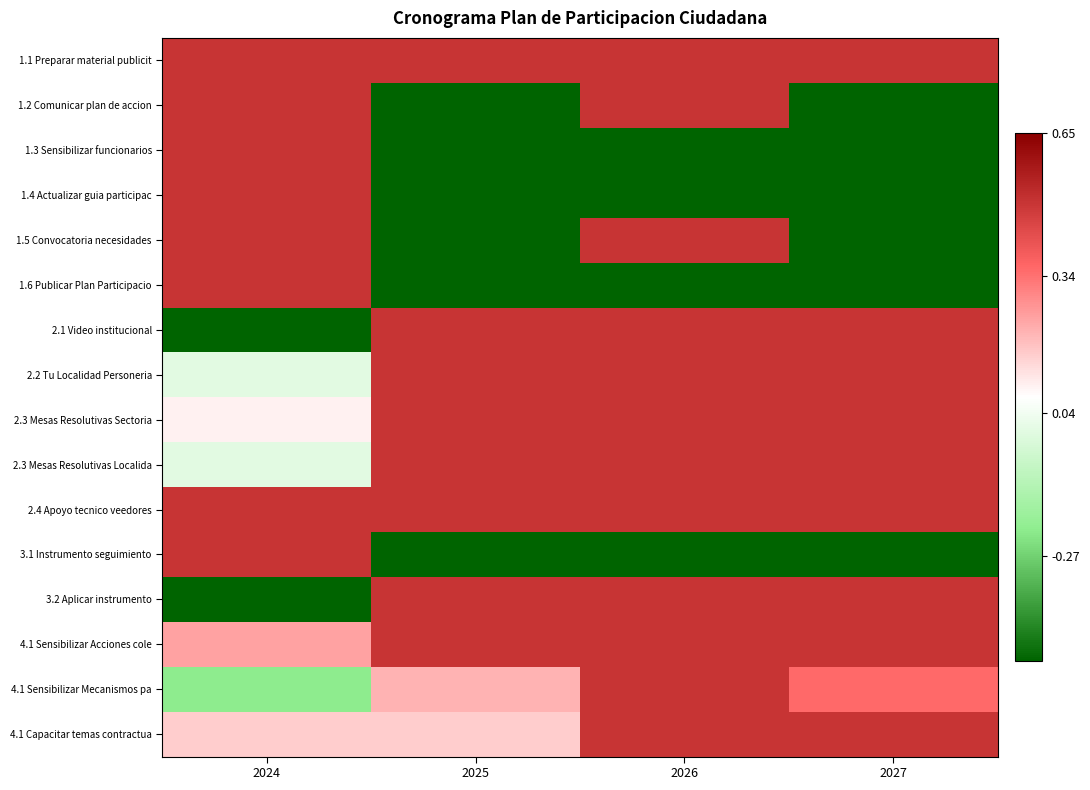

Rank the series at 2025 from lowest to highest value.

1.2 Comunicar plan de accion, 1.3 Sensibilizar funcionarios, 1.4 Actualizar guia participac, 1.5 Convocatoria necesidades, 1.6 Publicar Plan Participacio, 3.1 Instrumento seguimiento, 4.1 Capacitar temas contractua, 4.1 Sensibilizar Mecanismos pa, 1.1 Preparar material publicit, 2.1 Video institucional, 2.2 Tu Localidad Personeria, 2.3 Mesas Resolutivas Sectoria, 2.3 Mesas Resolutivas Localida, 2.4 Apoyo tecnico veedores, 3.2 Aplicar instrumento, 4.1 Sensibilizar Acciones cole